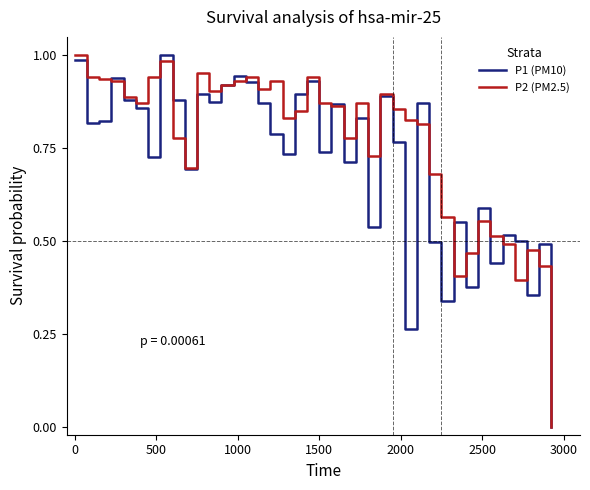

List the series in order of their overall mean, lowest first.

P1 (PM10), P2 (PM2.5)